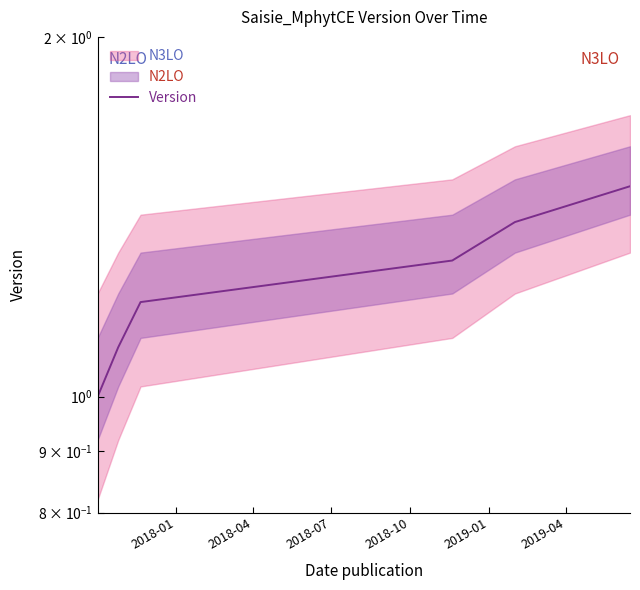

Rank the categories by value from highest to lowest.

2019-04, 2019-01, 2018-10, 2018-07, 2018-04, 2018-01